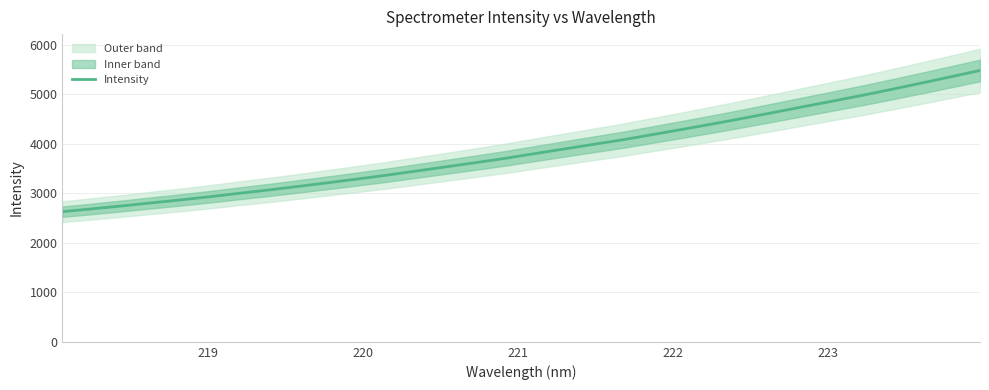

What is the average value?

3862.6